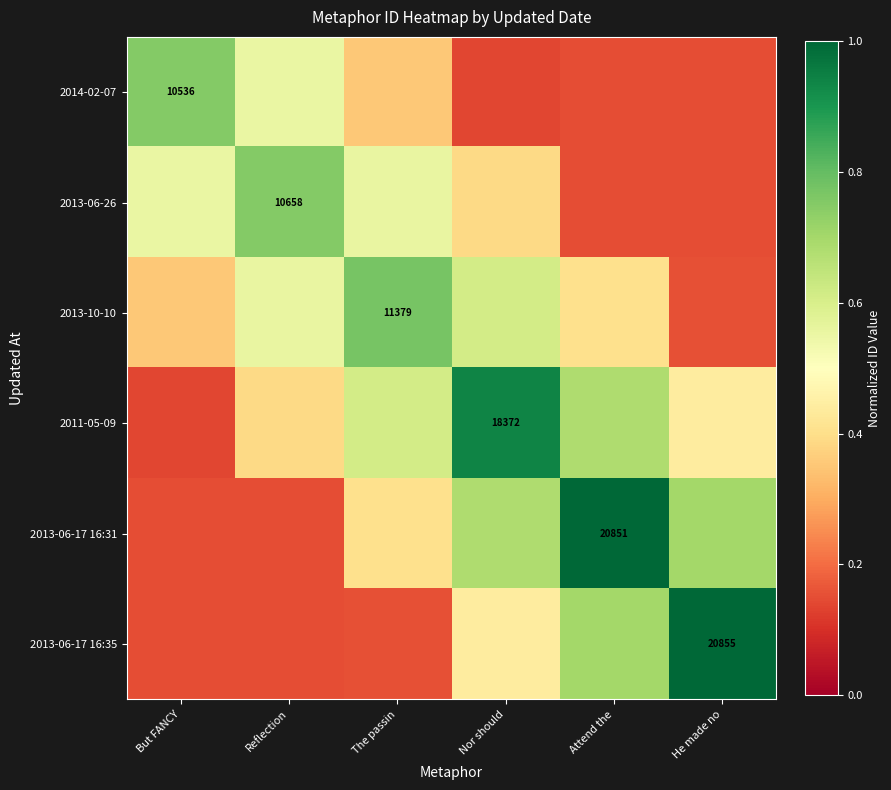

At which label does 2014-02-07 reach its minimum?

Nor should